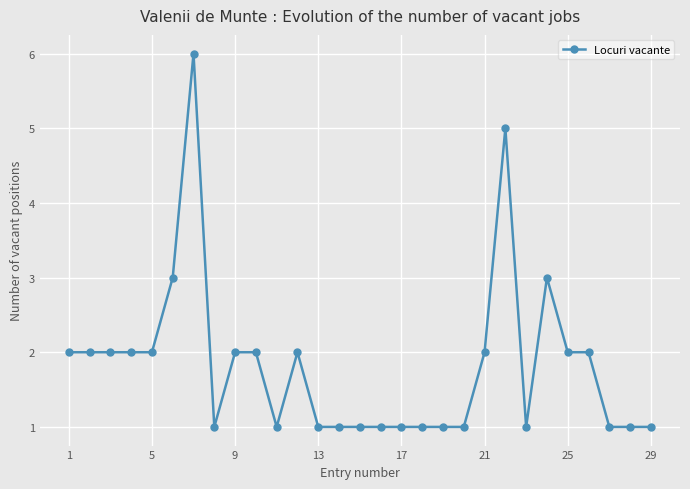

What is the difference between the maximum and minimum values?

5